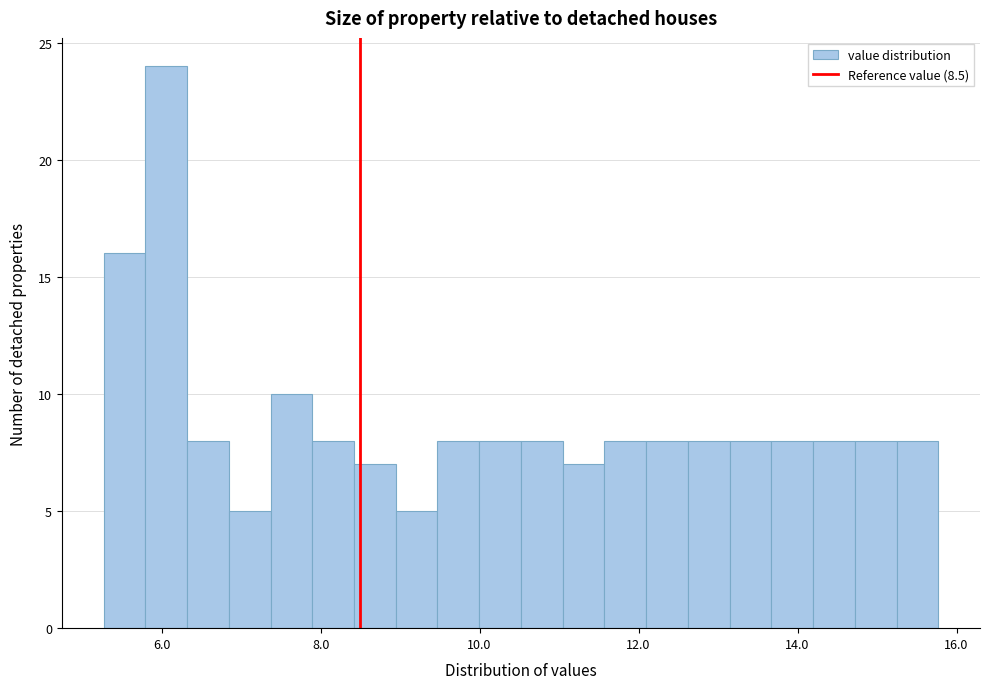

Read against the x-axis, roughly where is the centre of the tallest bar?

6.0